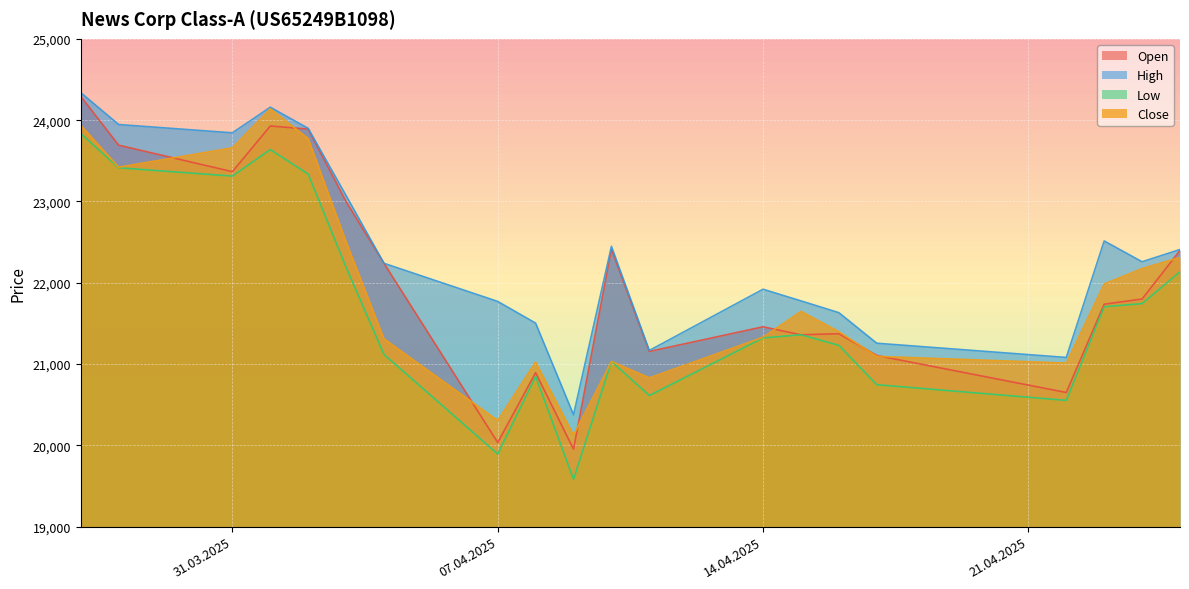

In High, how many points are lower than both neighbors (excluding endpoints)?

5